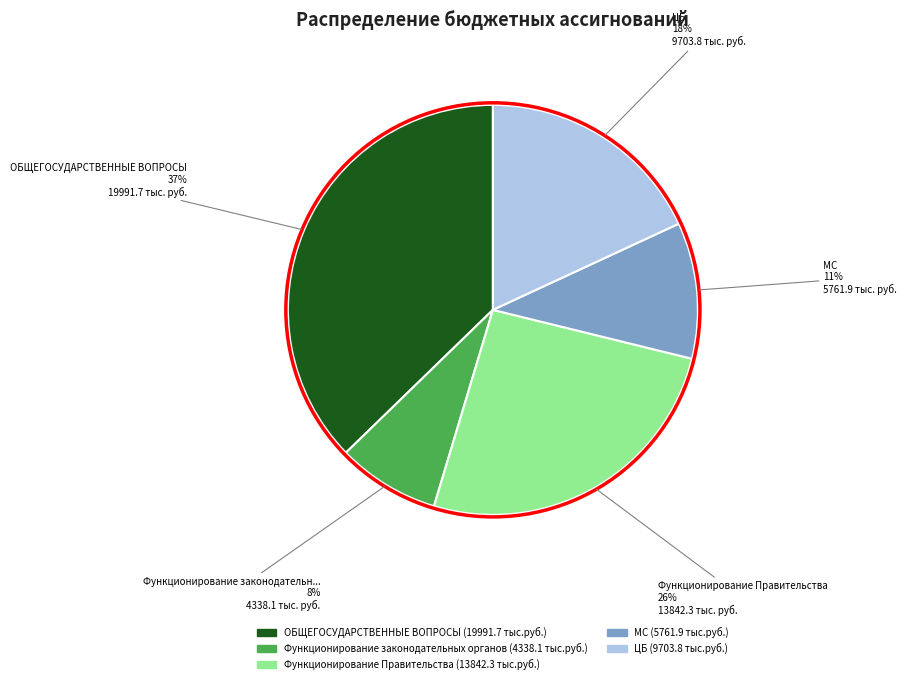

To the nearest percent, what is the average slice percentage?

20%